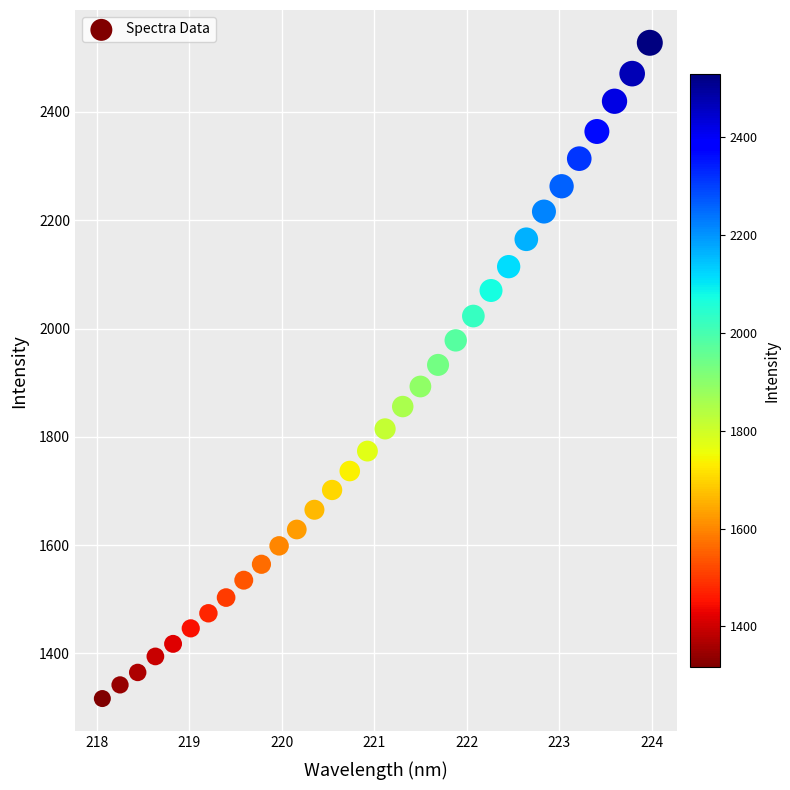

What is the range of Y values (max minus min)?

1211.0